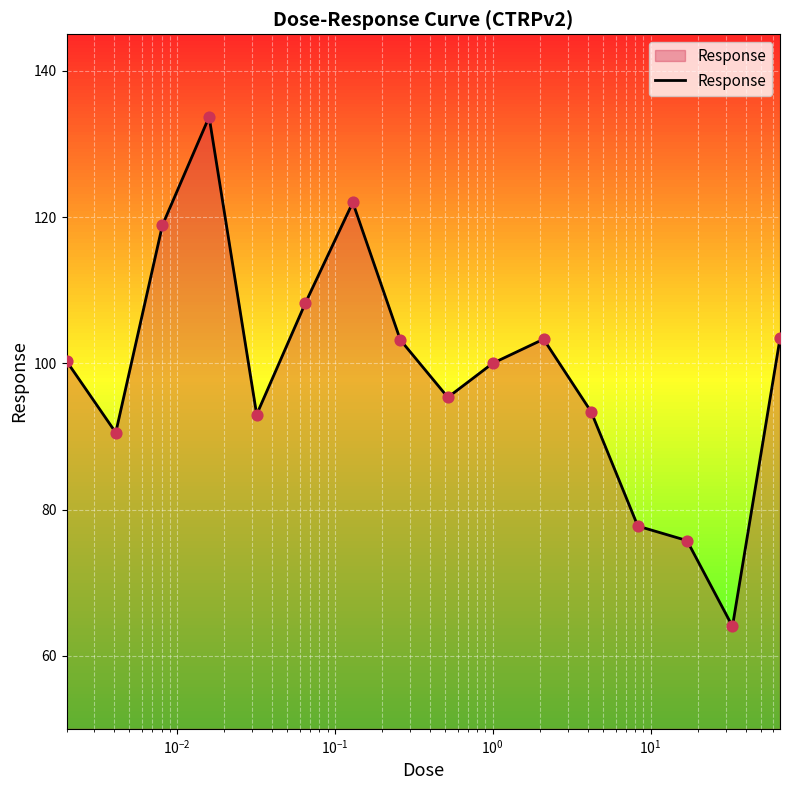

What is the maximum value for Response?

133.7